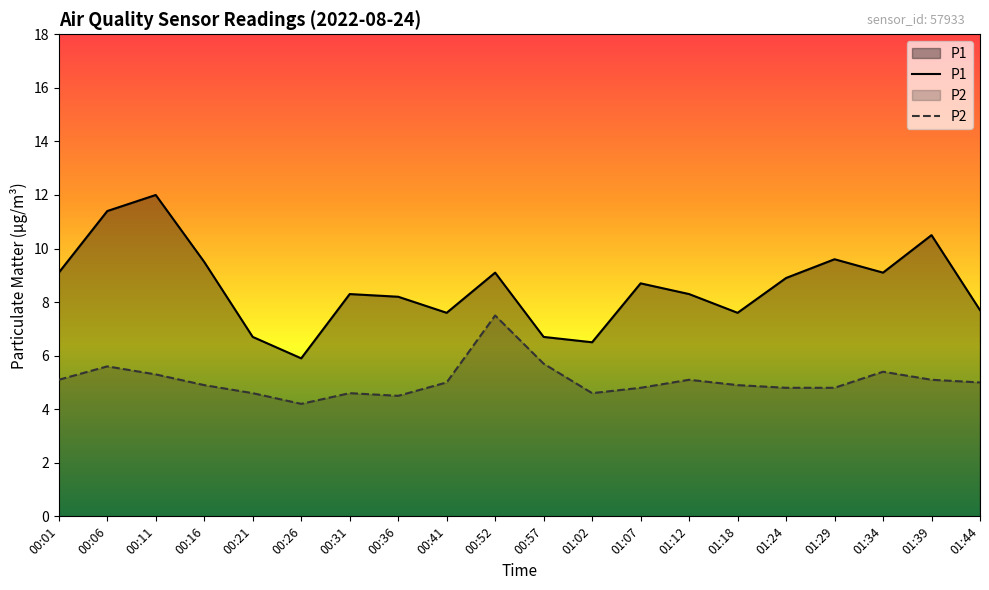

Reading left to right, extract all data points from this chart.

P1: 00:01=9.1	00:06=11.4	00:11=12.0	00:16=9.5	00:21=6.7	00:26=5.9	00:31=8.3	00:36=8.2	00:41=7.6	00:52=9.1	00:57=6.7	01:02=6.5	01:07=8.7	01:12=8.3	01:18=7.6	01:24=8.9	01:29=9.6	01:34=9.1	01:39=10.5	01:44=7.7
P2: 00:01=5.1	00:06=5.6	00:11=5.3	00:16=4.9	00:21=4.6	00:26=4.2	00:31=4.6	00:36=4.5	00:41=5.0	00:52=7.5	00:57=5.7	01:02=4.6	01:07=4.8	01:12=5.1	01:18=4.9	01:24=4.8	01:29=4.8	01:34=5.4	01:39=5.1	01:44=5.0